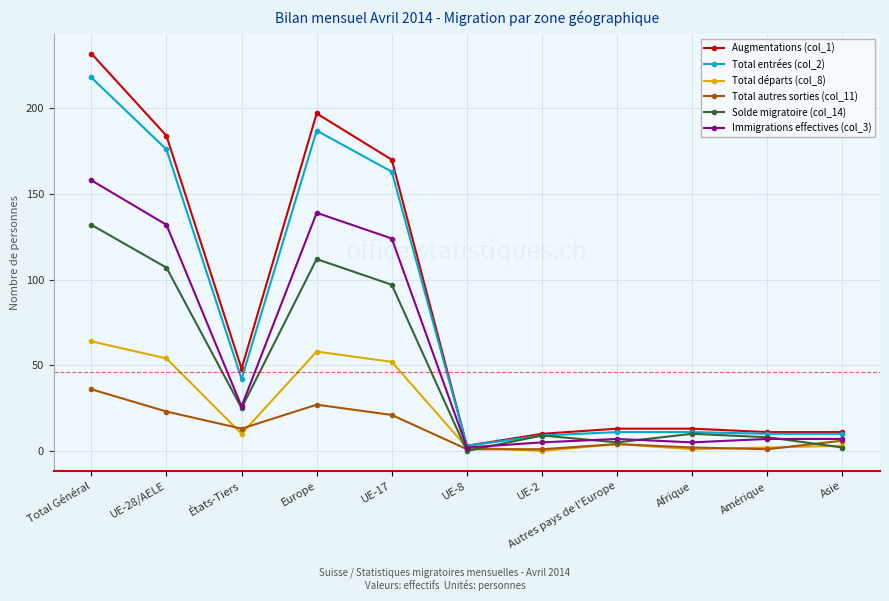

Where is the first local maximum for Total entrées (col_2)?

Europe